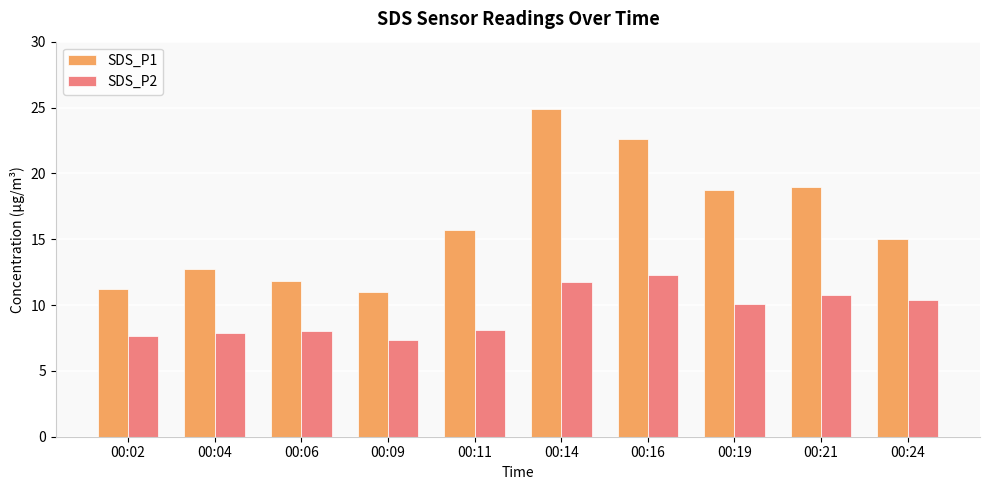

Rank the series at 00:04 from highest to lowest value.

SDS_P1, SDS_P2